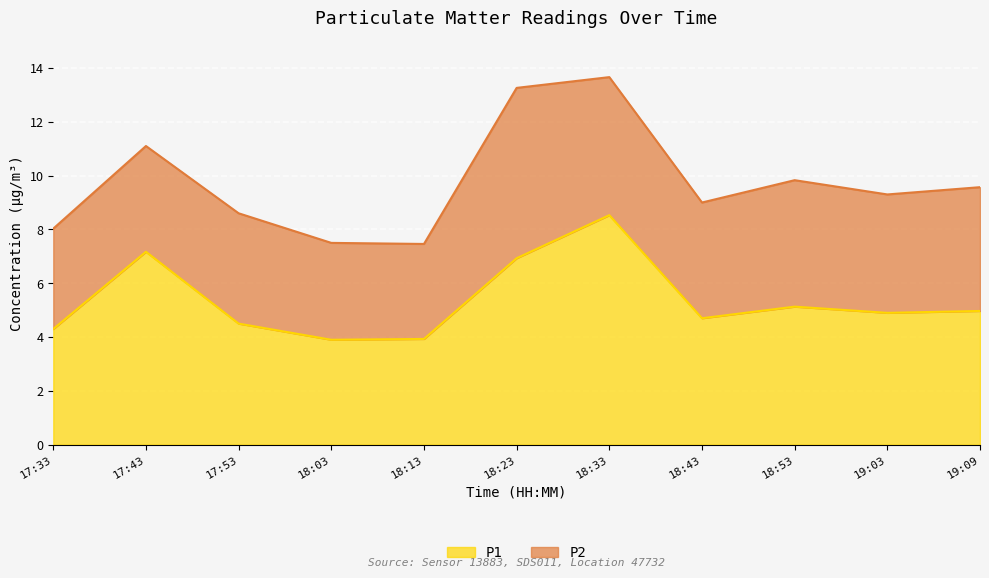

What is the total value across all series at 18:33?

13.7